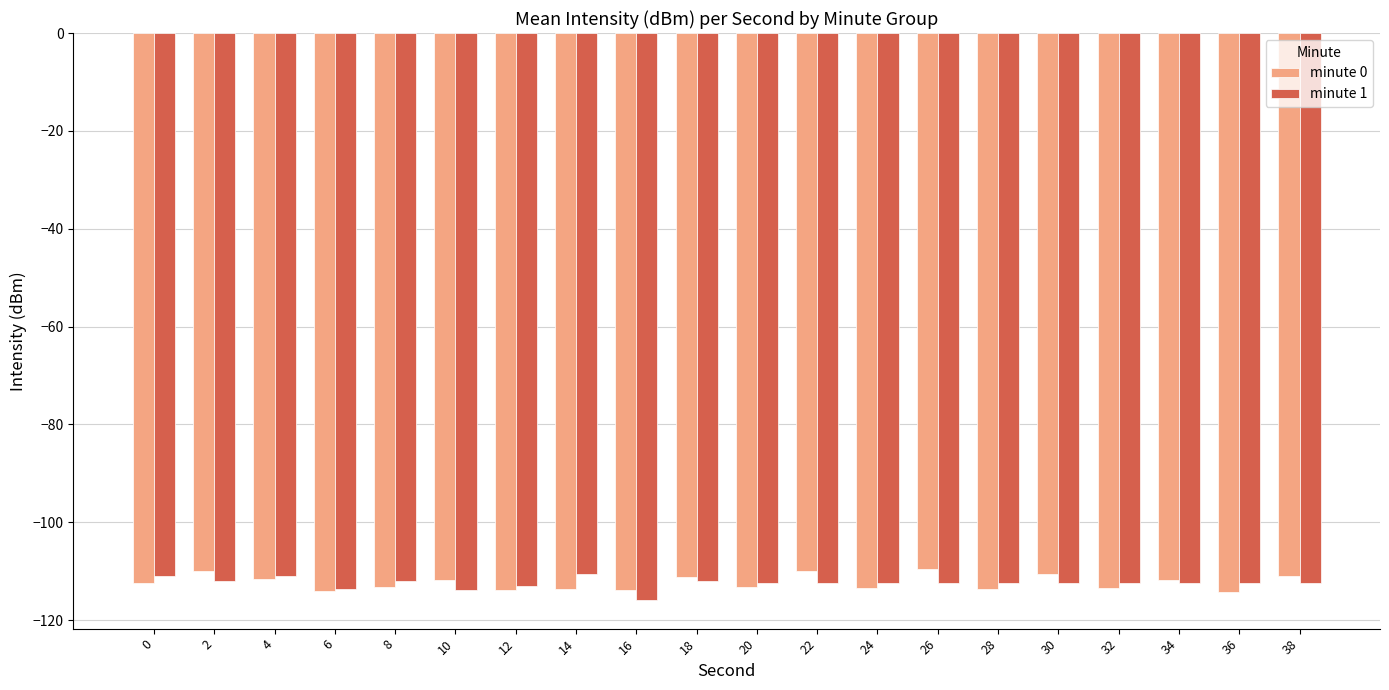

What is the highest value of the minute 1 series?

-110.5